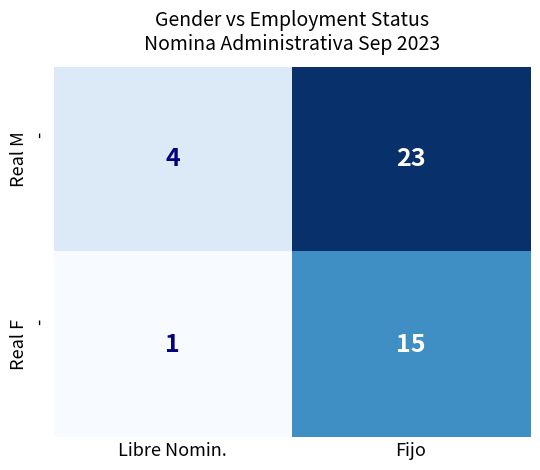

What is the spread (max minus min) of values at Fijo?

8